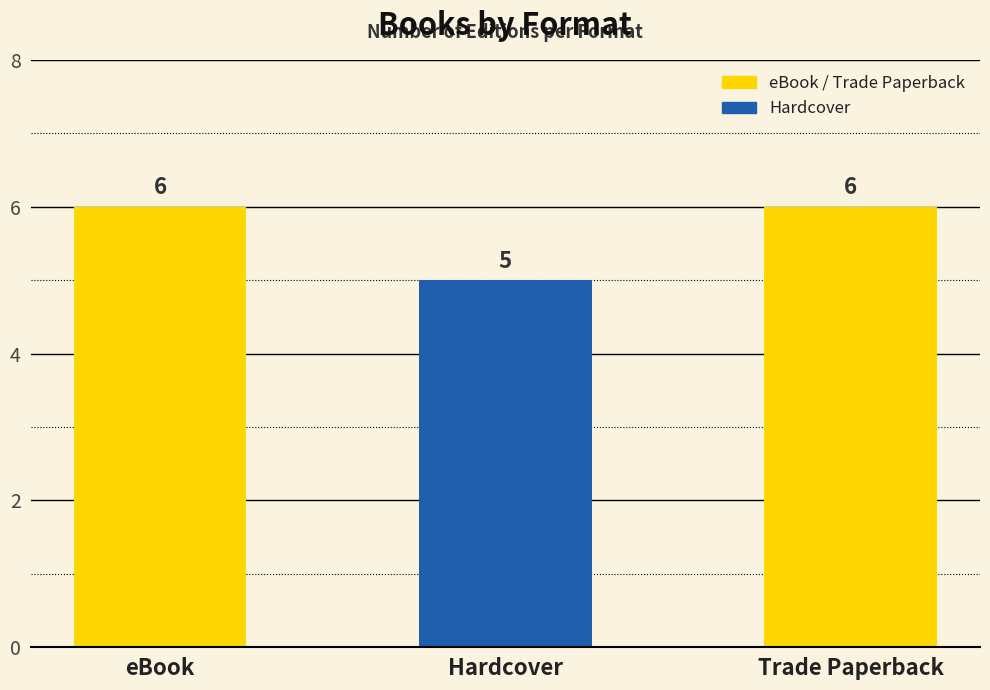

True or false: the data shows 2 at Trade Paperback.

False